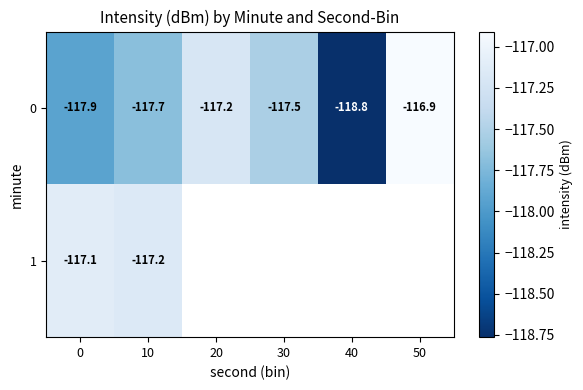

How many data points in 0 are above -117?

1